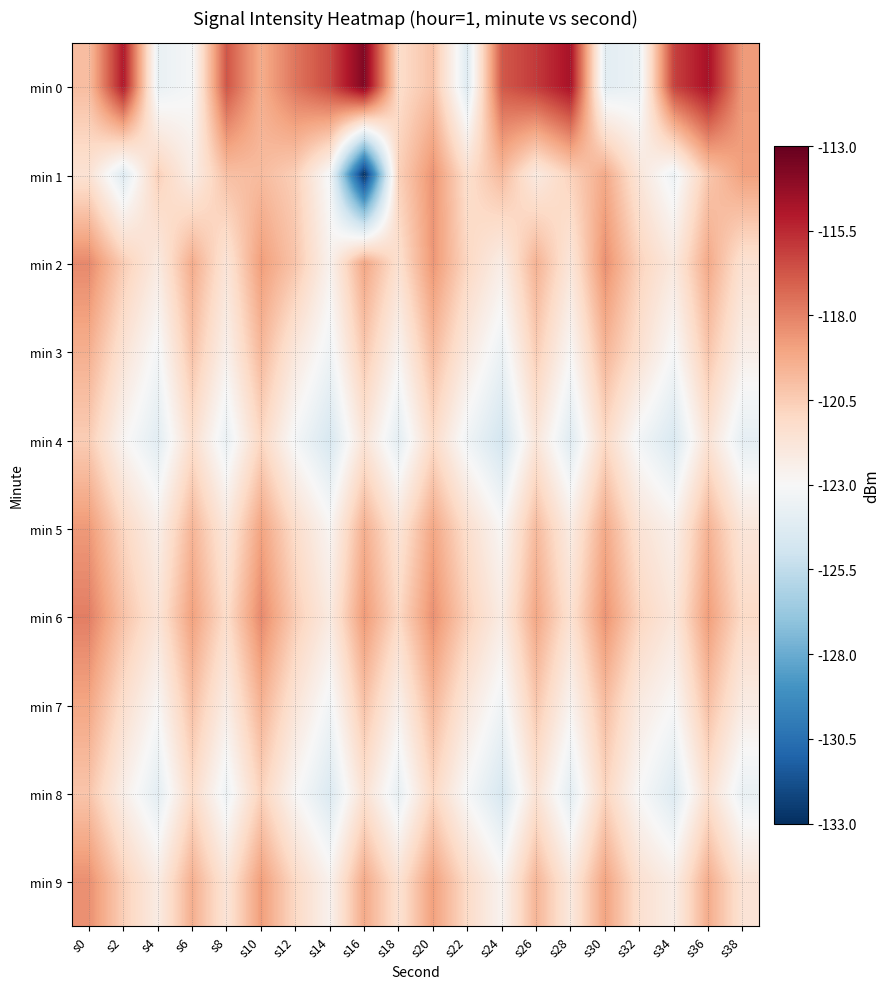

At s16, list the series in order from largest to smallest.

min 0, min 6, min 2, min 9, min 5, min 7, min 3, min 8, min 4, min 1